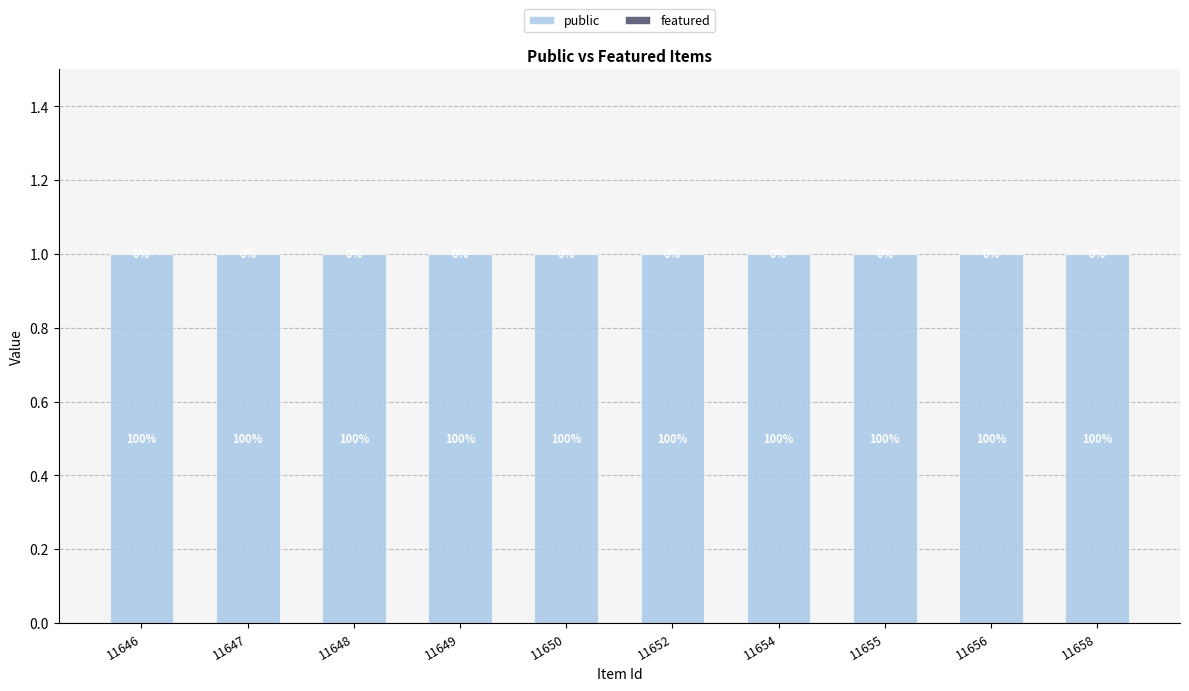

Count the number of data series in this chart.

2